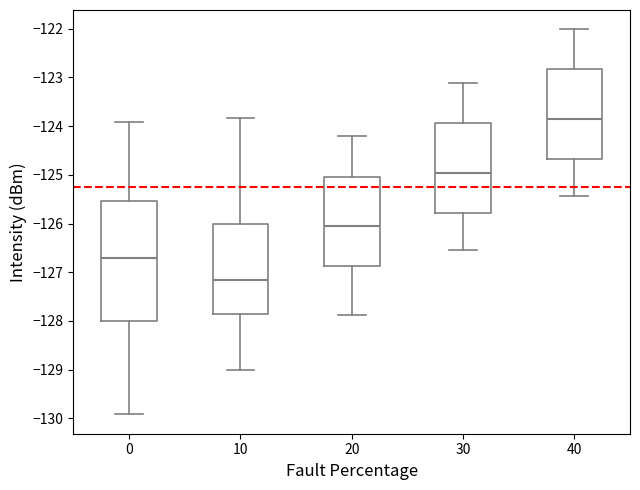

Comparing the boxes themselves (not the whiskers), which one is the tallest?

0